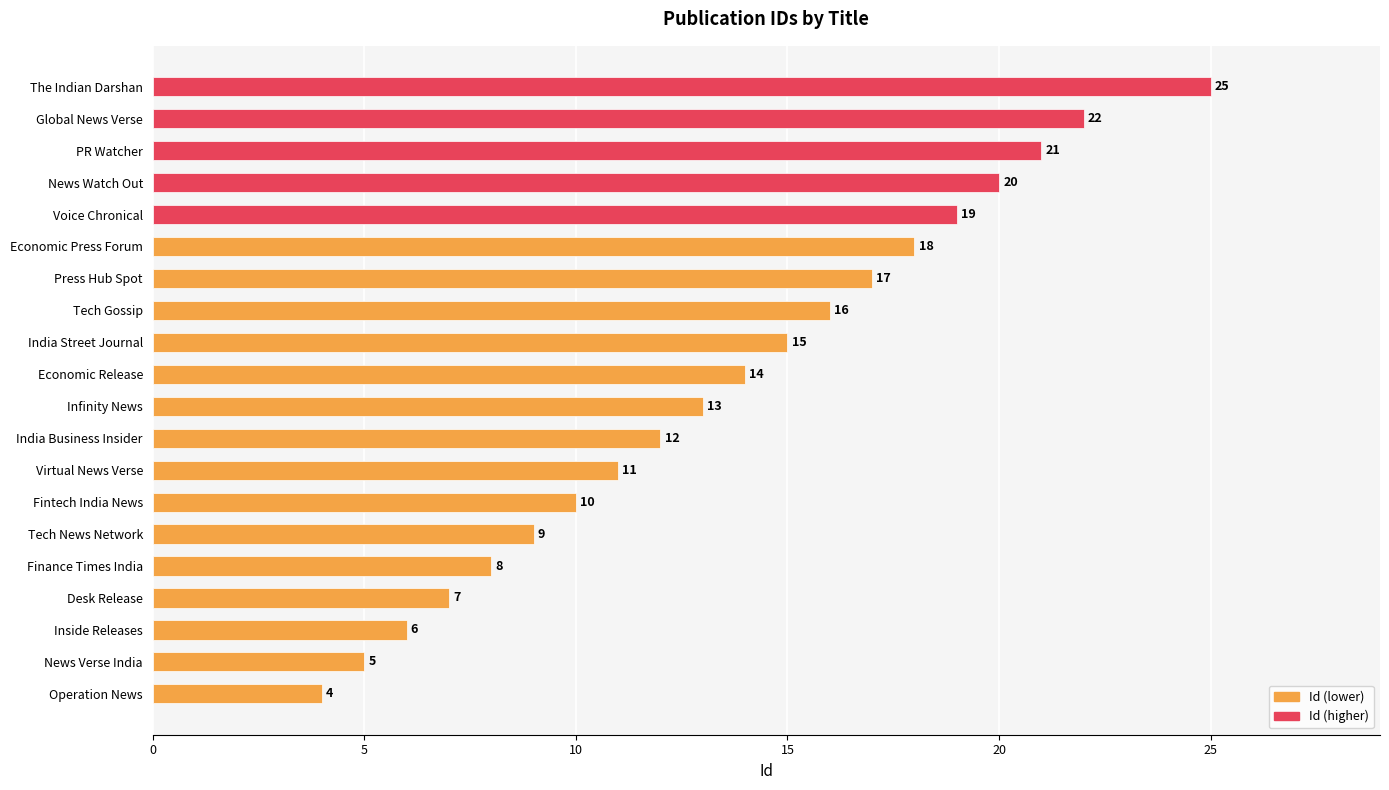

Between Virtual News Verse and News Verse India, which is larger?

Virtual News Verse